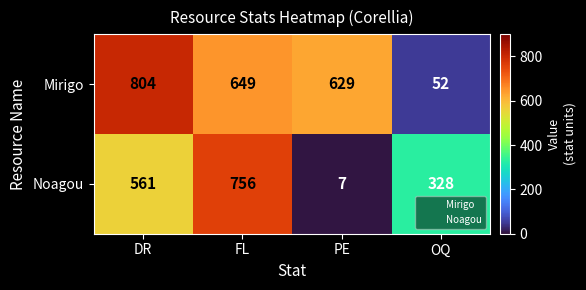

What is the difference between the second highest and second lowest values in the Noagou series?

233